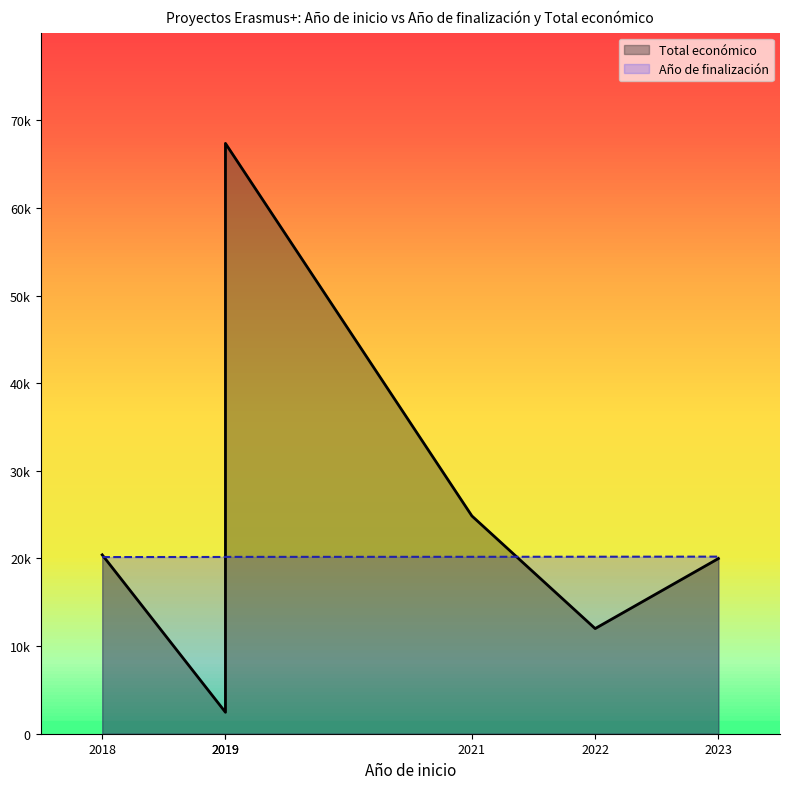

How many times do Total económico (line) and Año de finalización (line) cross each other?

3